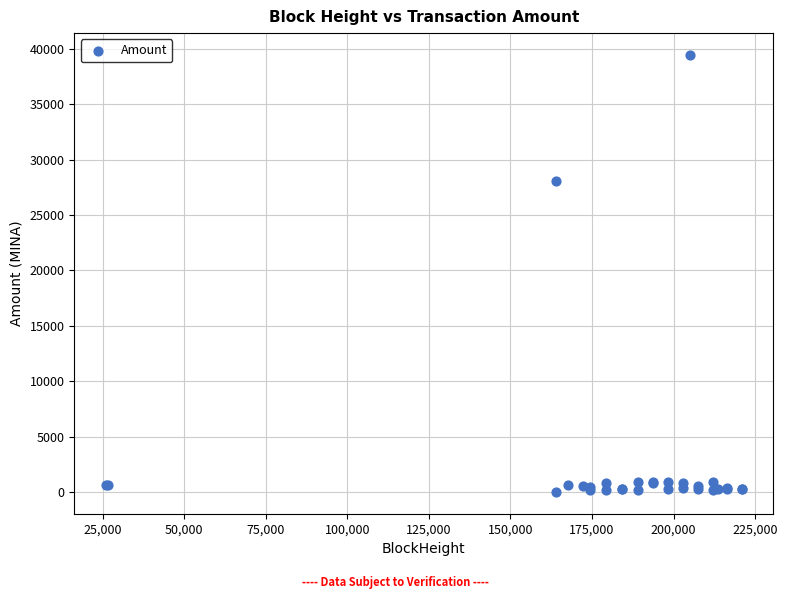

What Y value in the scatter plot is closest to 19735?

28073.0